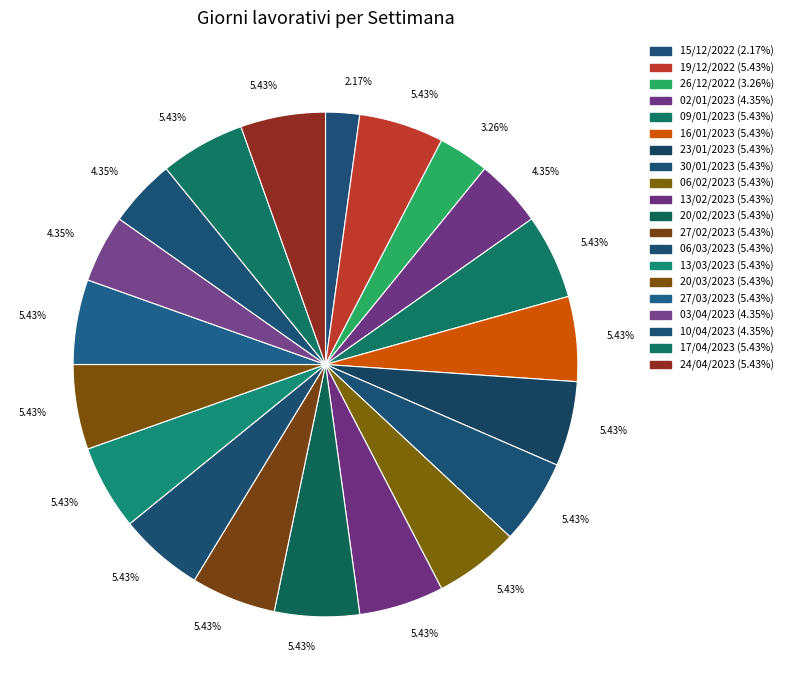

How many segments does this pie chart have?

20